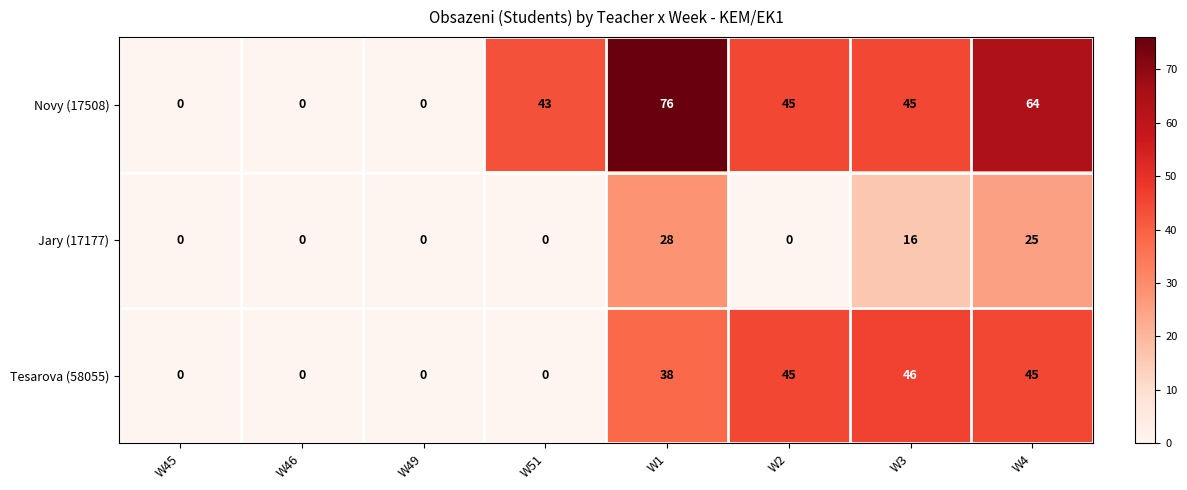

How many positive values does the Jary (17177) series have?

3